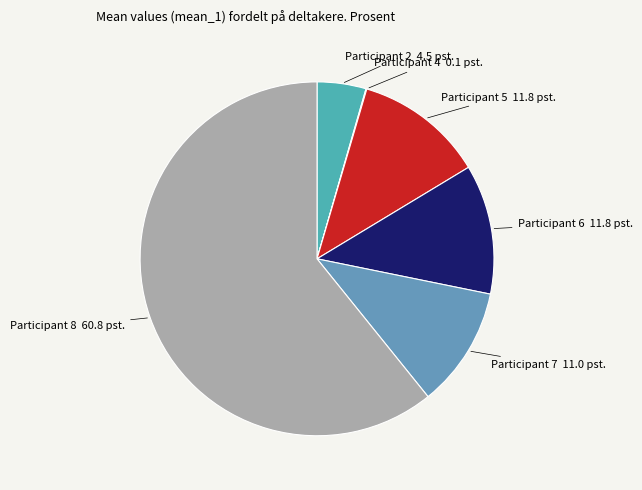

True or false: Participant 5 accounts for 12% of the total.

True